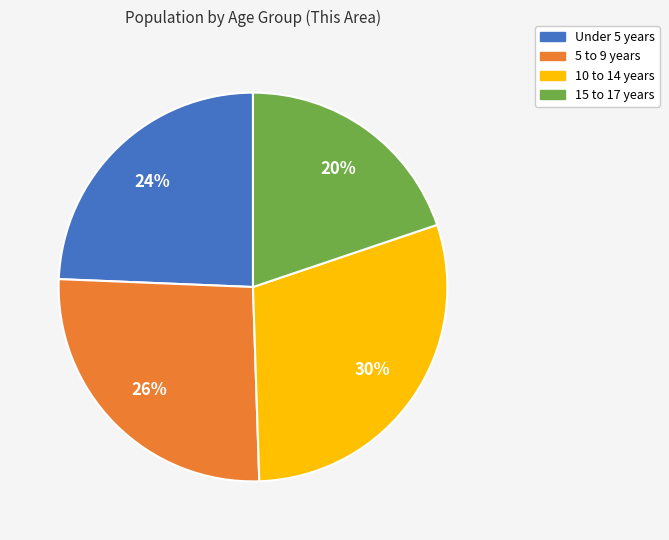

Between 15 to 17 years and 10 to 14 years, which is larger?

10 to 14 years